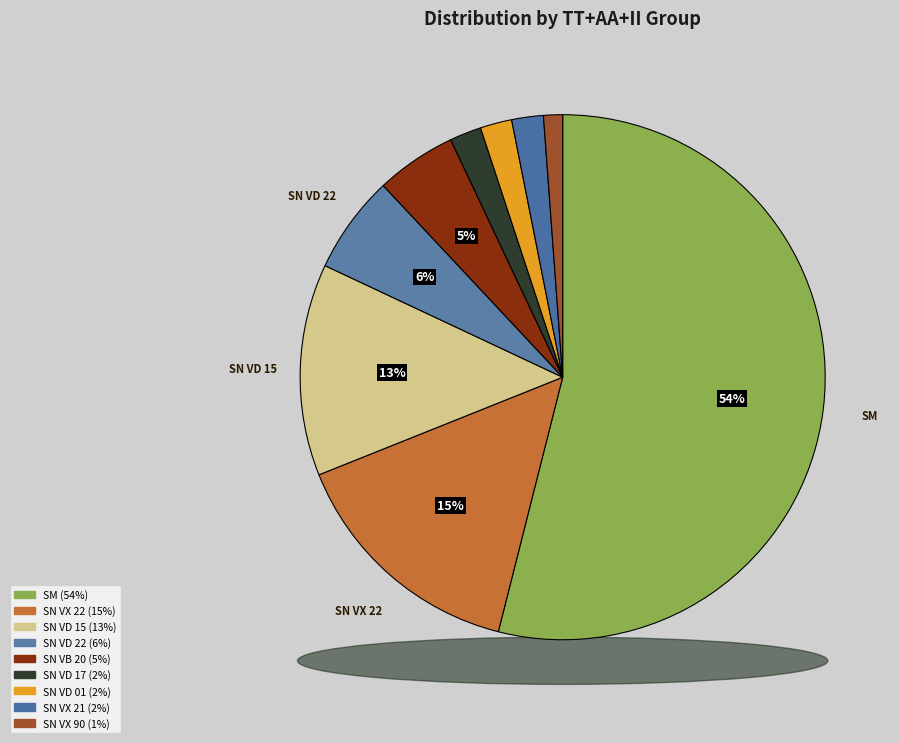

What is the total percentage of SN_VD_22 and SN_VX_90?

7.2%